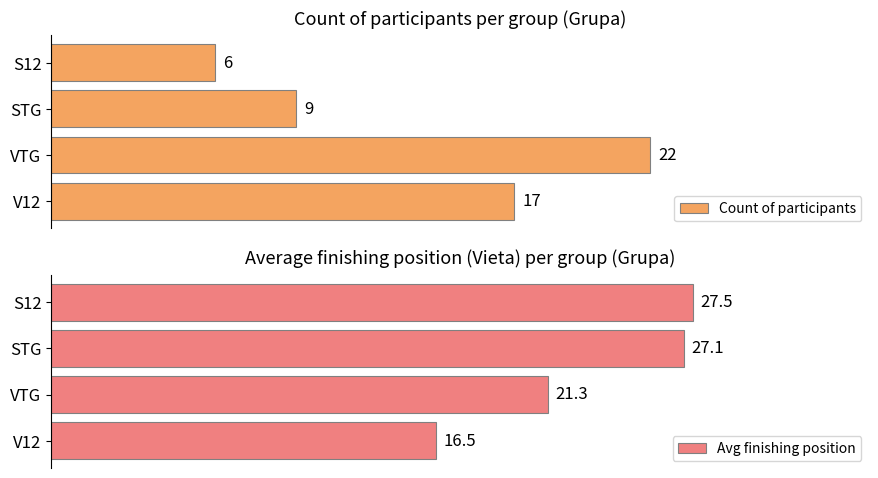

True or false: Avg finishing position has a value of 12.0 at VTG.

False